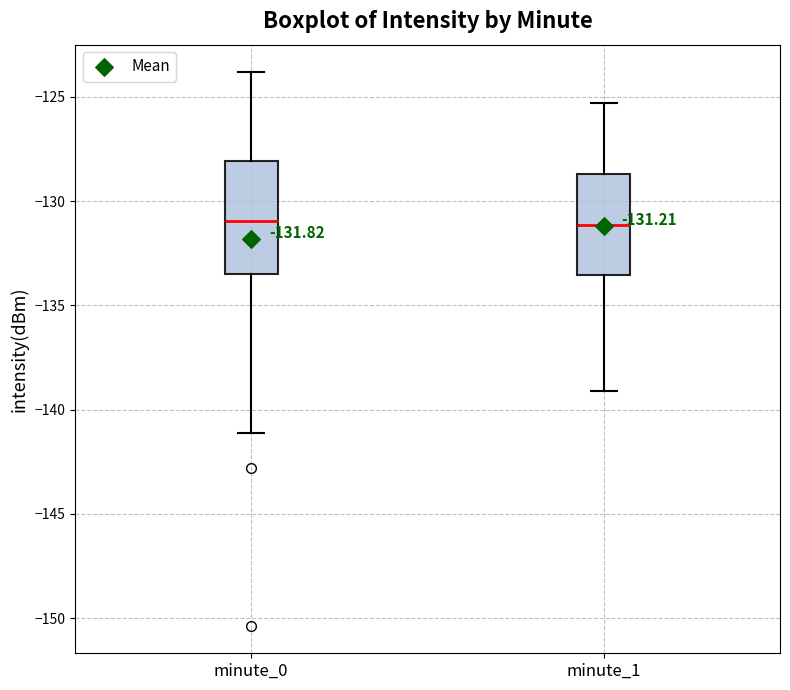

Comparing the boxes themselves (not the whiskers), which one is the tallest?

minute_0